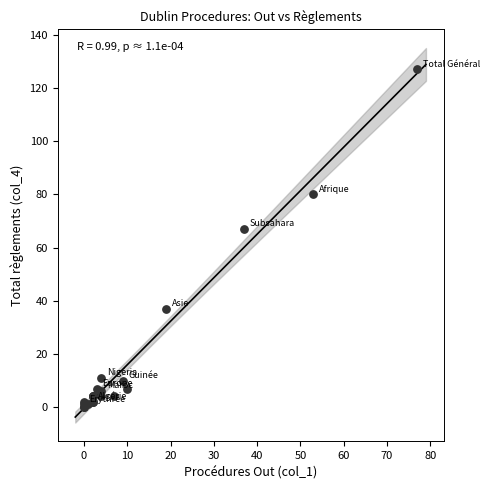

What Y value in the scatter plot is closest to 63?

67